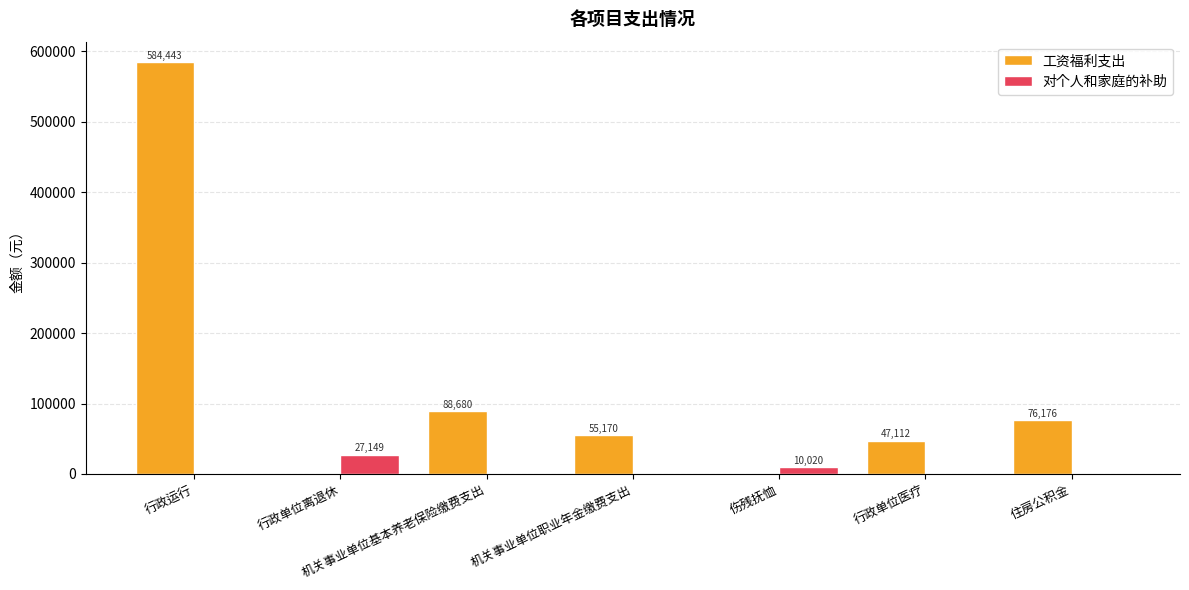

True or false: 工资福利支出 has a value of -335192.1 at 伤残抚恤.

False